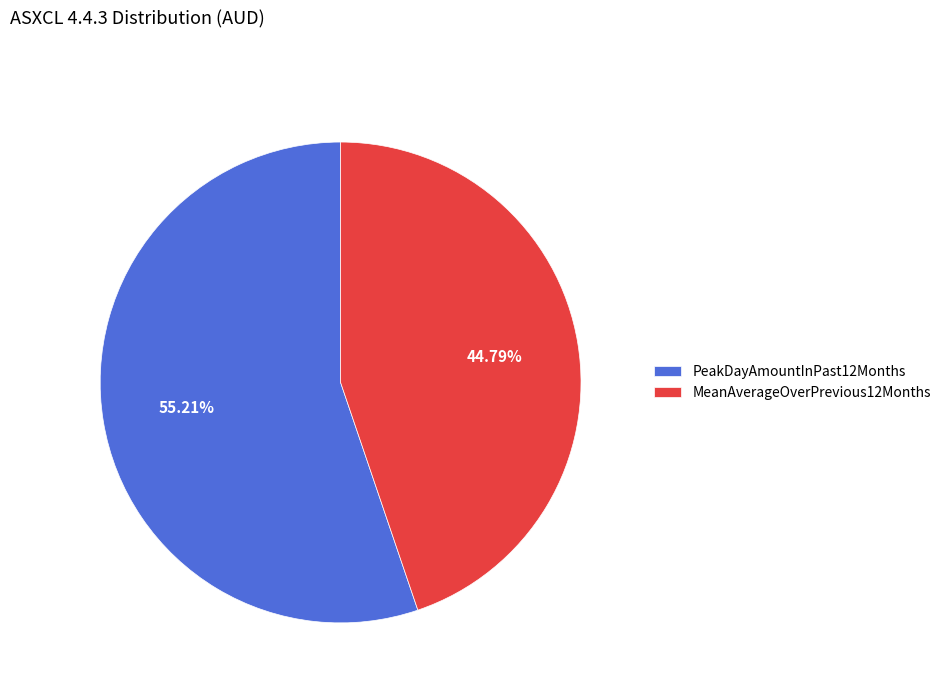

Rank the categories by value from lowest to highest.

MeanAverageOverPrevious12Months, PeakDayAmountInPast12Months